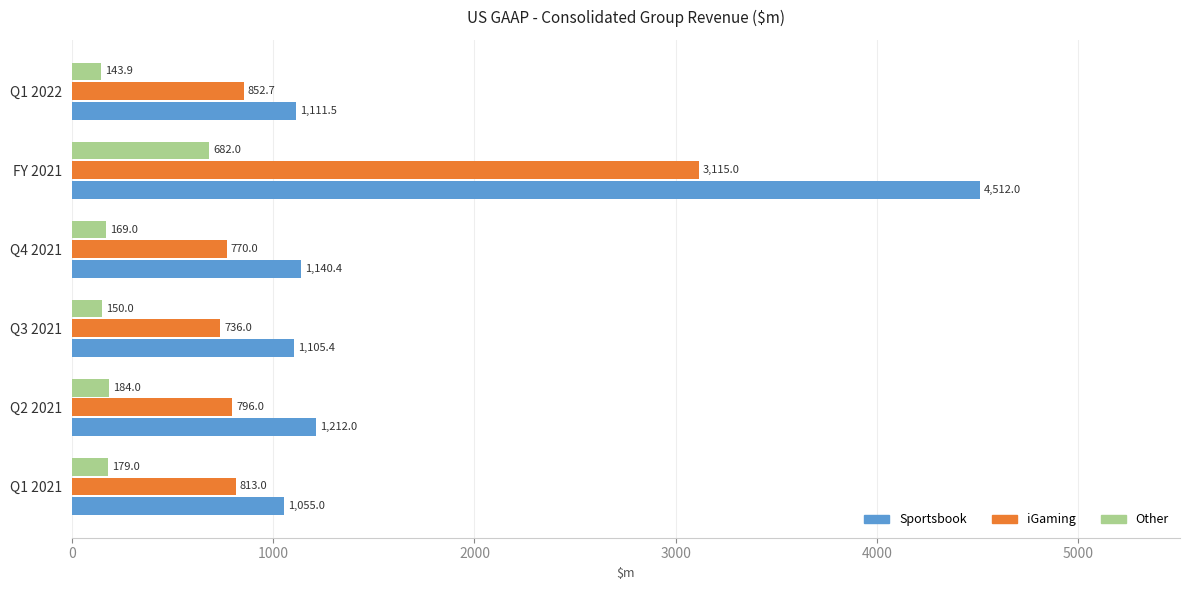

Which series has the largest total across all categories?

Sportsbook